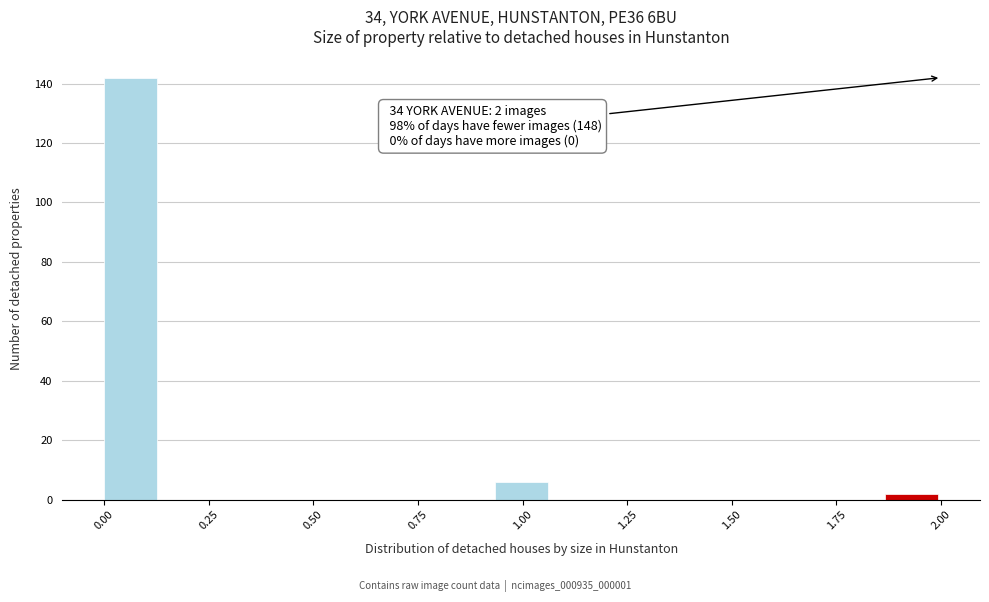

Read against the x-axis, roughly where is the centre of the tallest bar?

0.05